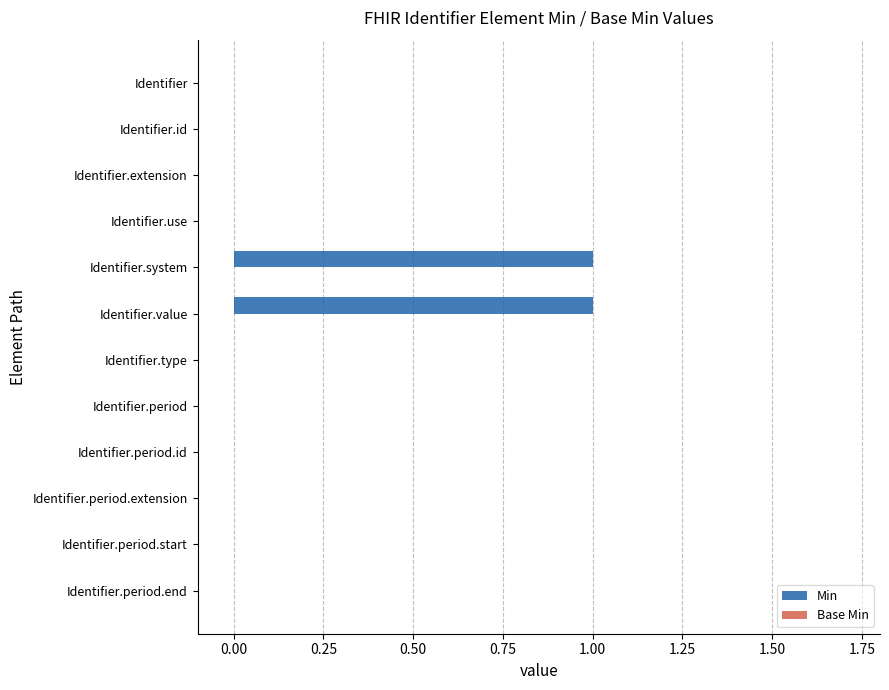

Which has a higher value, Identifier or Identifier.system?

Identifier.system